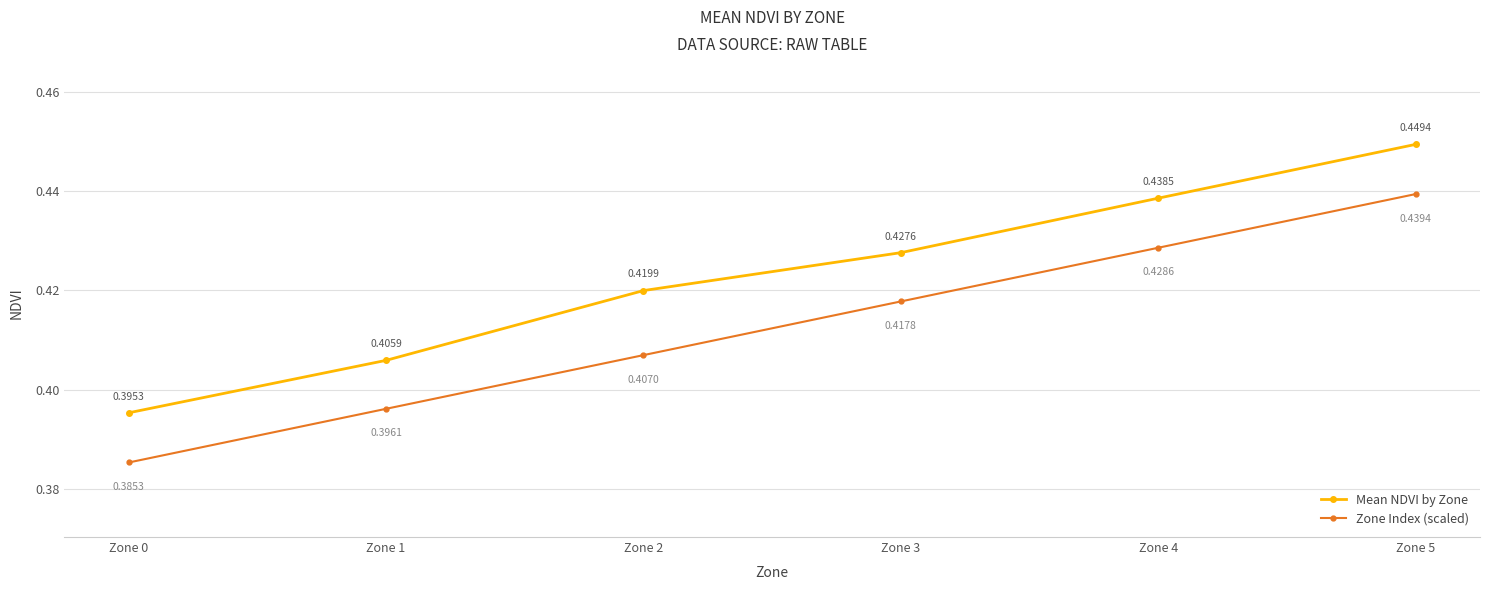

At how many categories does at least one series exceed 0?

6